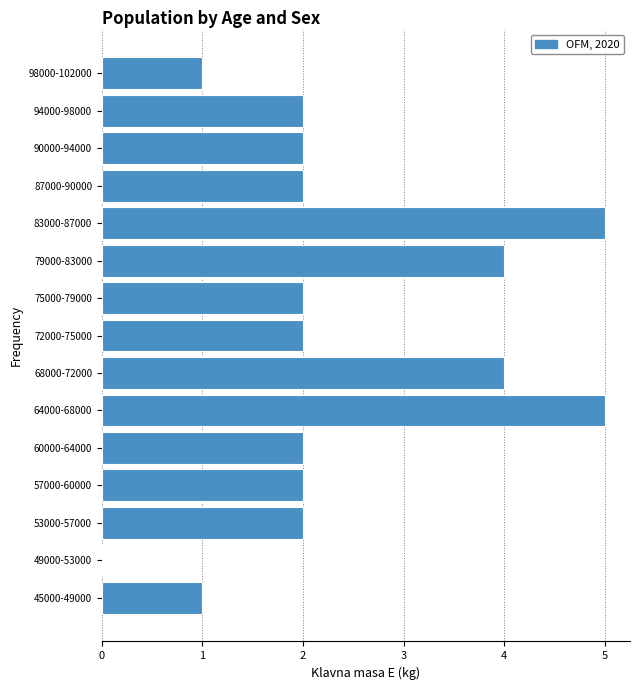

Reading bottom to top, transcribe all the data shown in this chart.

45000-49000=1	49000-53000=0	53000-57000=2	57000-60000=2	60000-64000=2	64000-68000=5	68000-72000=4	72000-75000=2	75000-79000=2	79000-83000=4	83000-87000=5	87000-90000=2	90000-94000=2	94000-98000=2	98000-102000=1